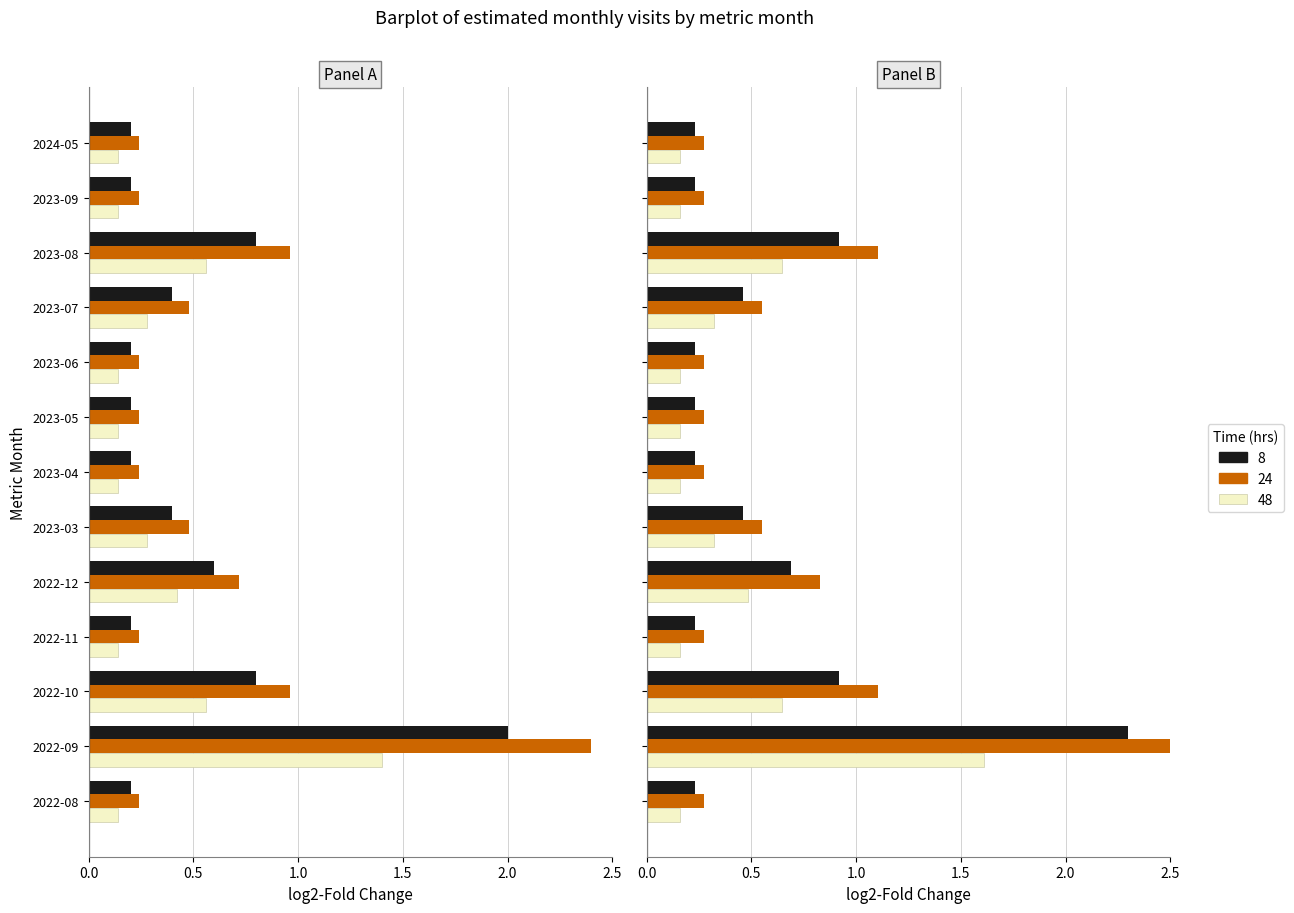

List the labels in order of 8 value, smallest first.

2022-08, 2022-11, 2023-04, 2023-05, 2023-06, 2023-09, 2024-05, 2023-03, 2023-07, 2022-12, 2022-10, 2023-08, 2022-09